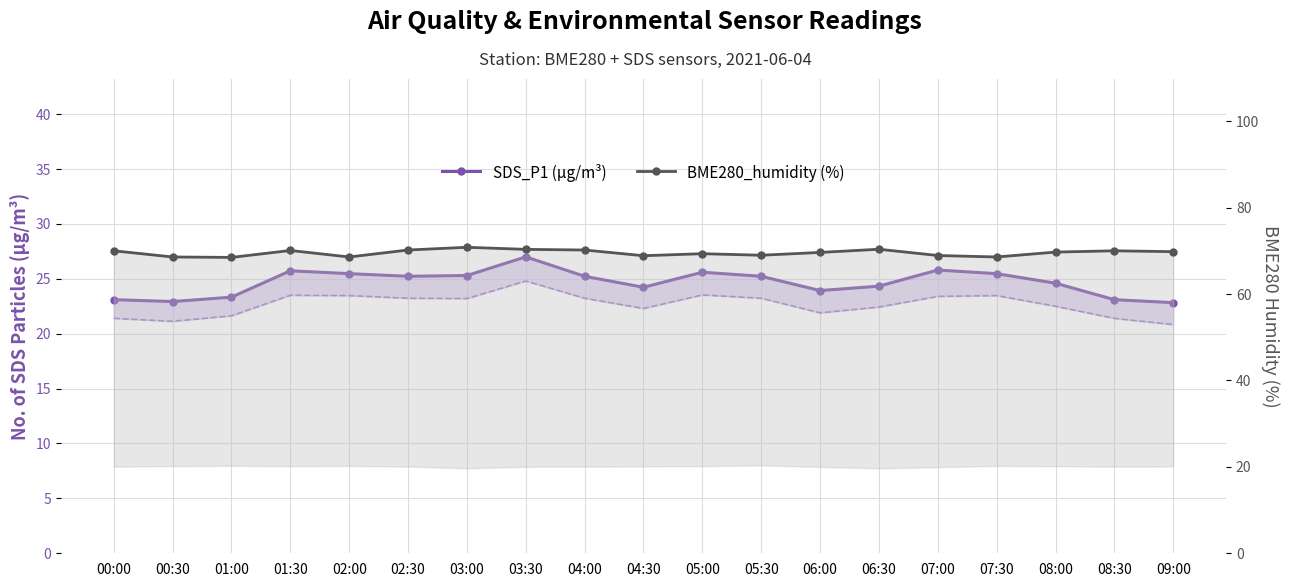

What value does the BME280_humidity (%) series have at 04:00?

70.2